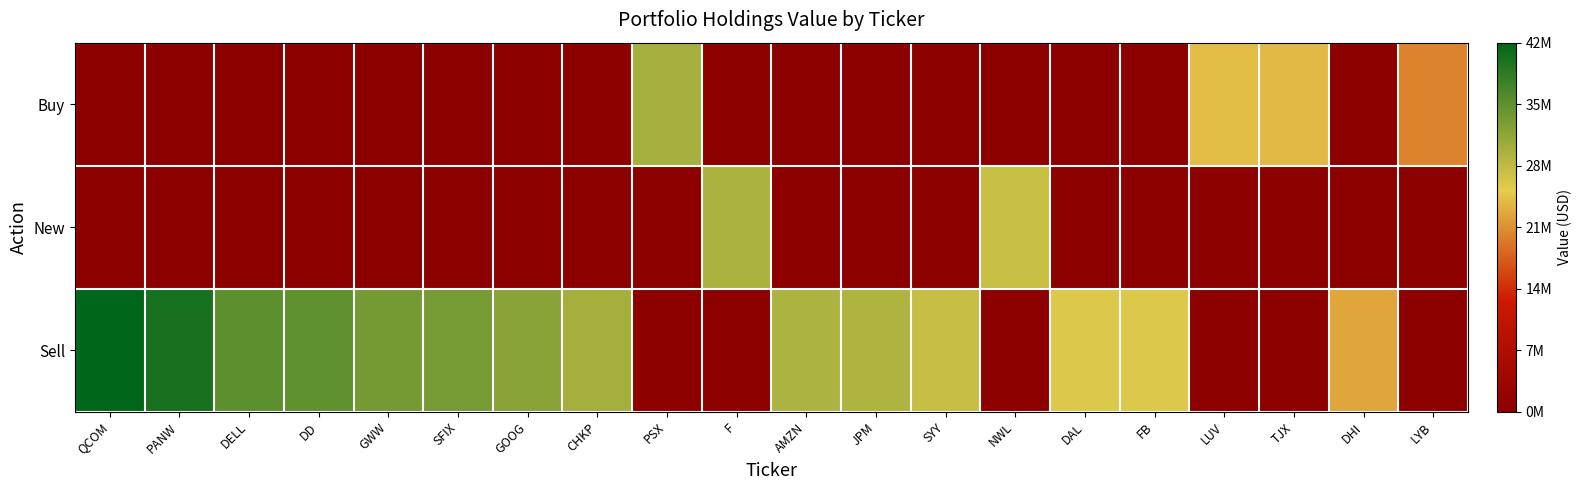

At which category does the chart reach its minimum across all series?

QCOM